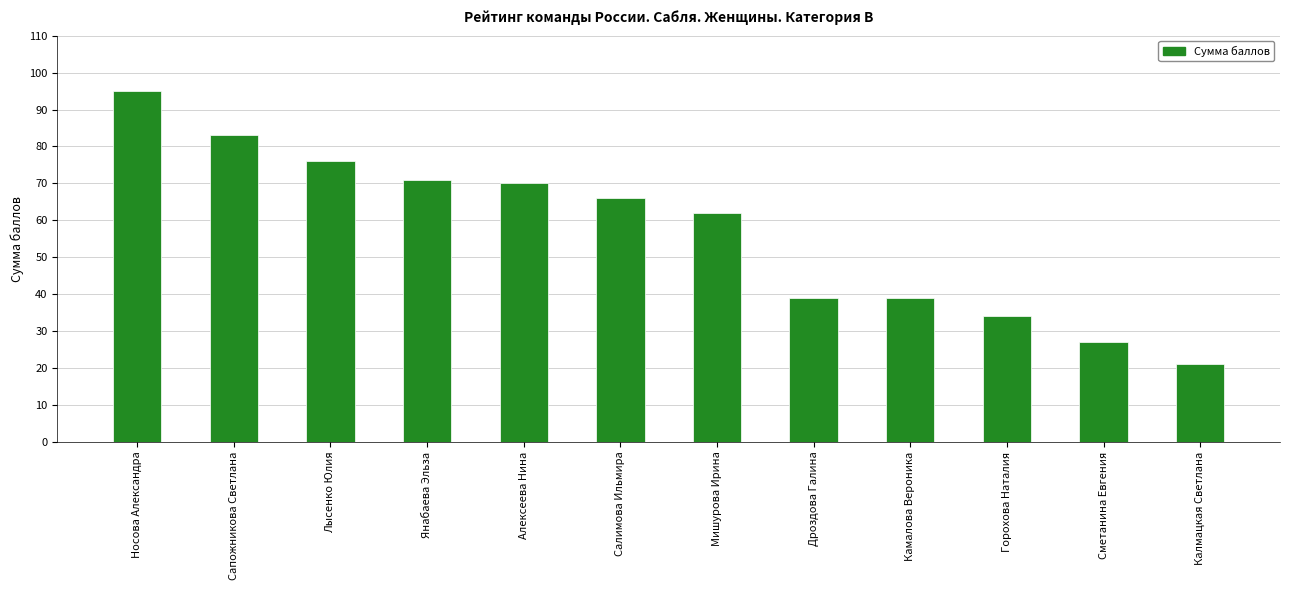

What is the greatest value displayed?

95